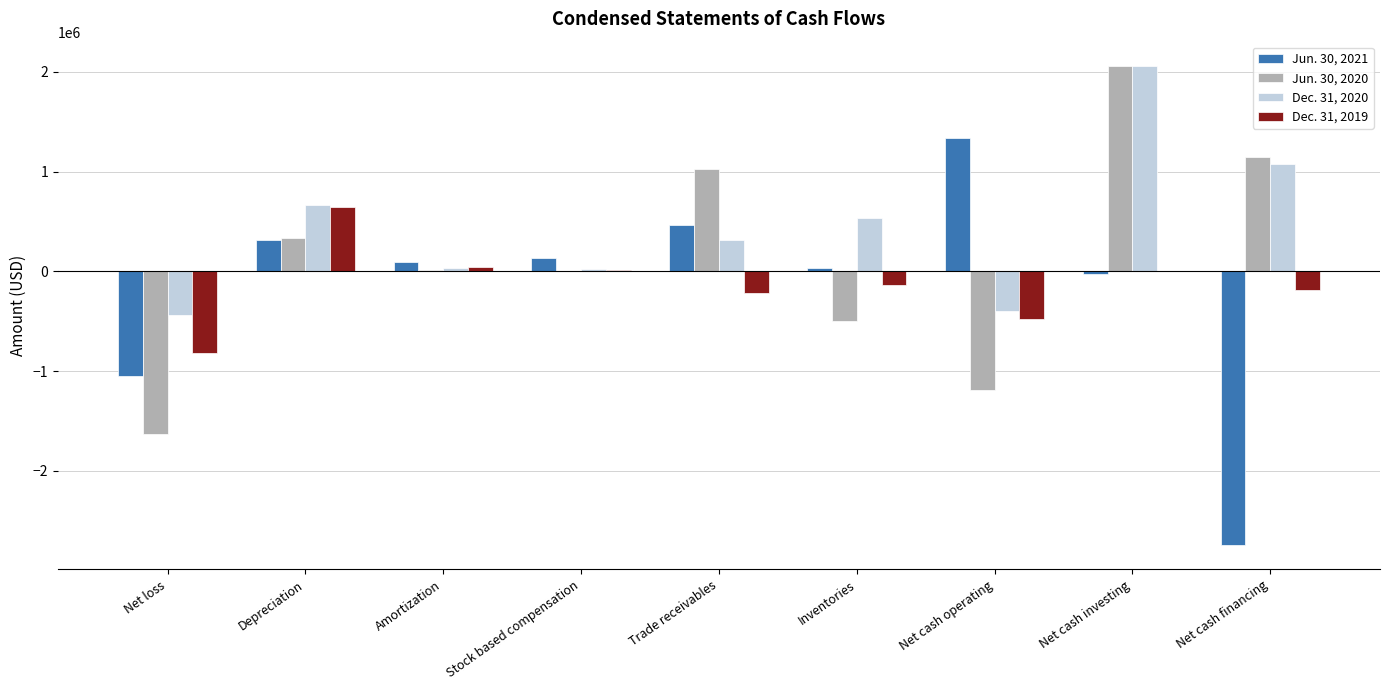

Count the number of categories in the chart.

9